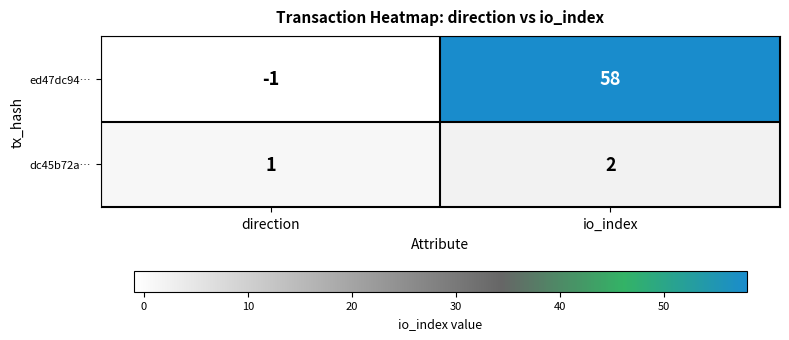

Reading left to right, list all the values displayed in this chart.

ed47dc94…: -1	58
dc45b72a…: 1	2